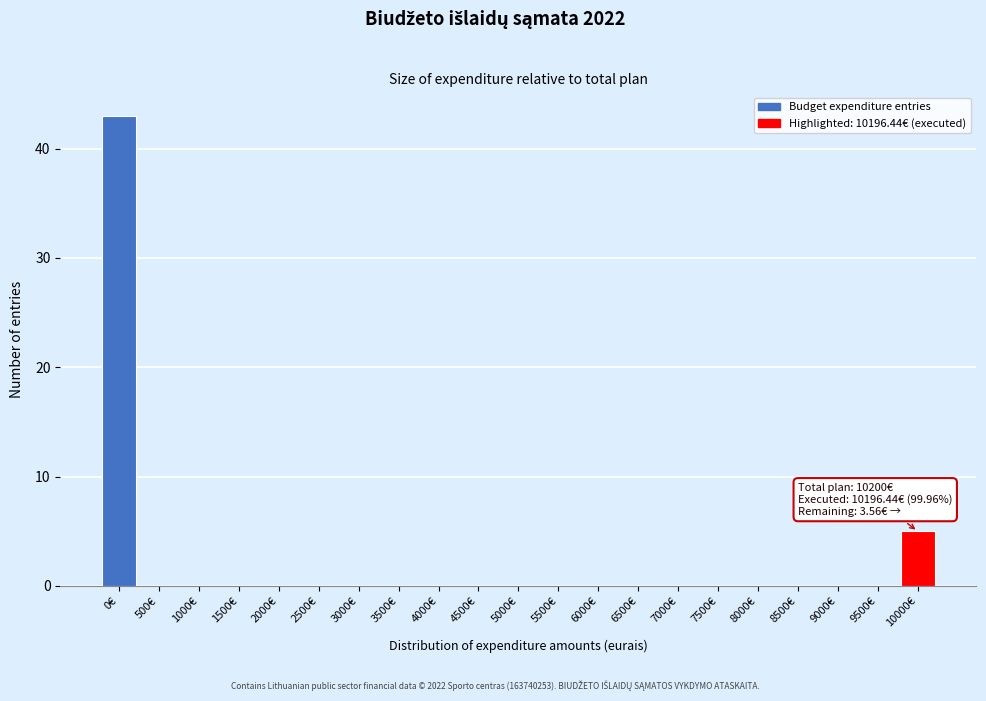

What is the sum of all values?

48